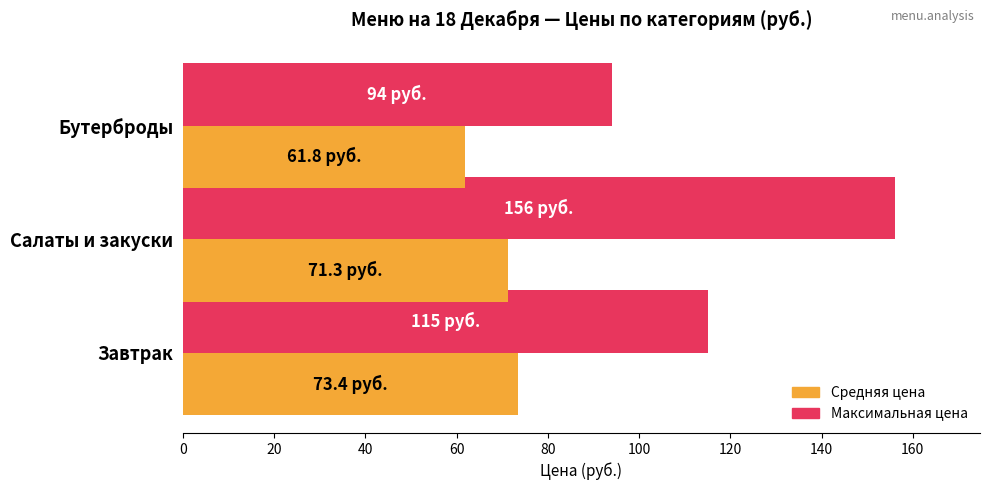

List the labels in order of Максимальная цена value, smallest first.

Бутерброды, Завтрак, Салаты и закуски